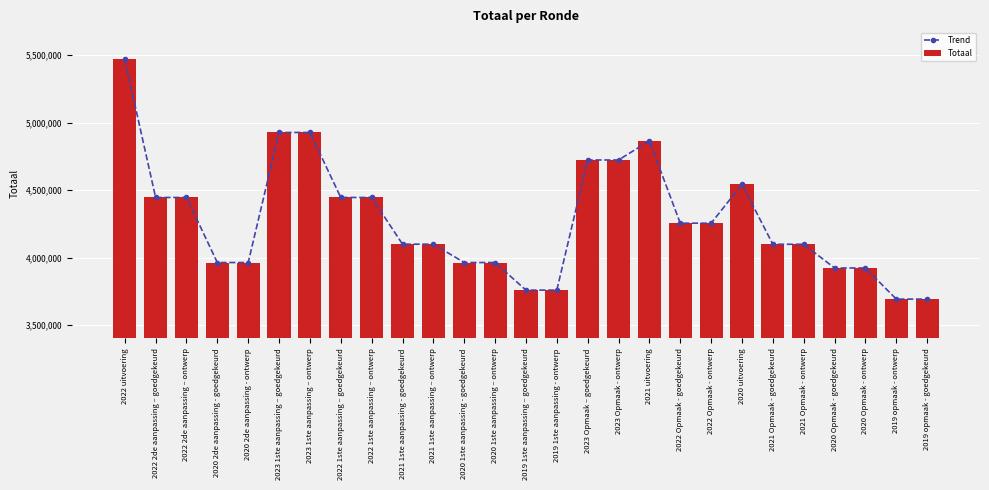

How many data points in Trend are less than 4098841?

12